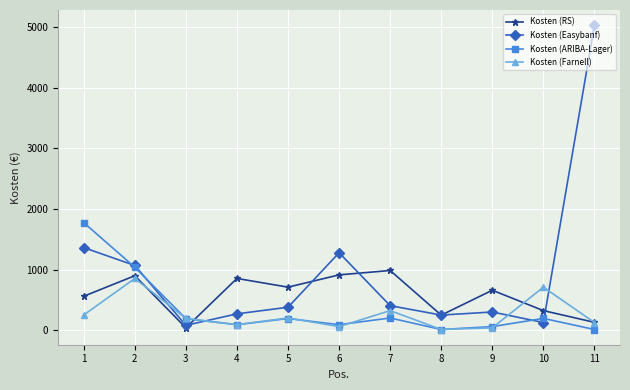

What are all the series names shown in the legend?

Kosten (RS), Kosten (Easybanf), Kosten (ARIBA-Lager), Kosten (Farnell)